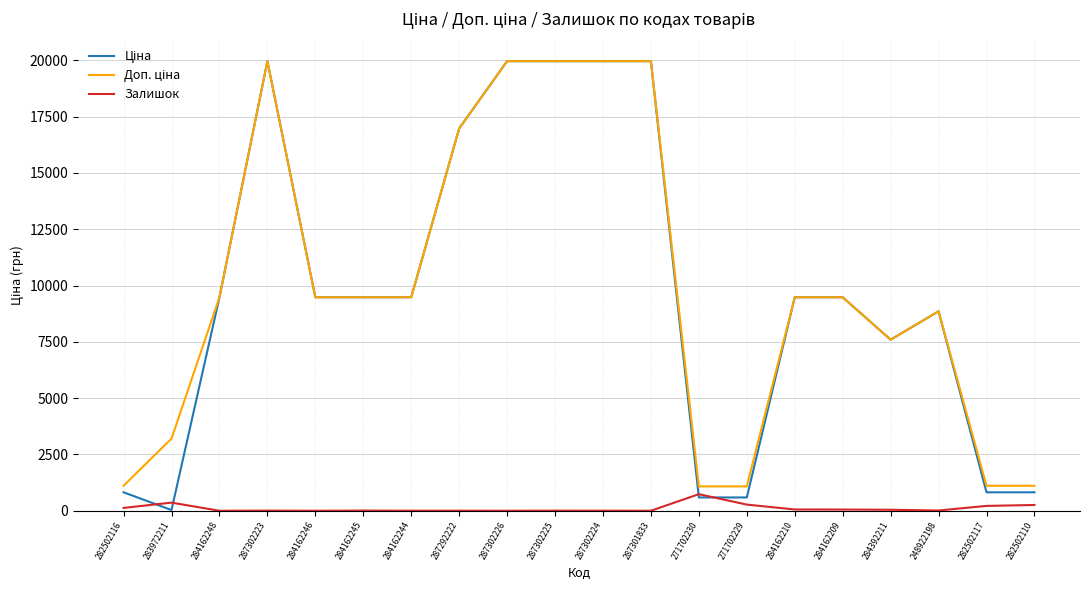

What is the greatest value displayed?

19964.2